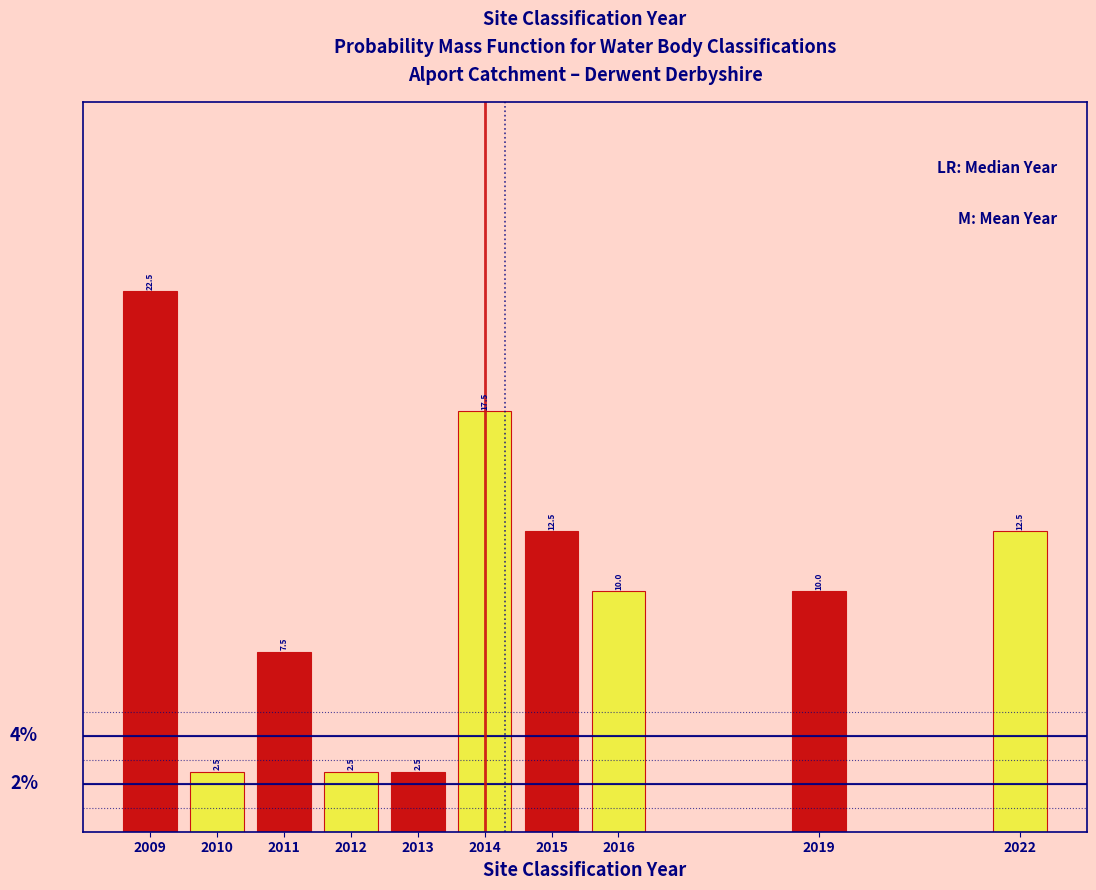

Reading right to left, extract all data points from this chart.

12.5	10.0	10.0	12.5	17.5	2.5	2.5	7.5	2.5	22.5